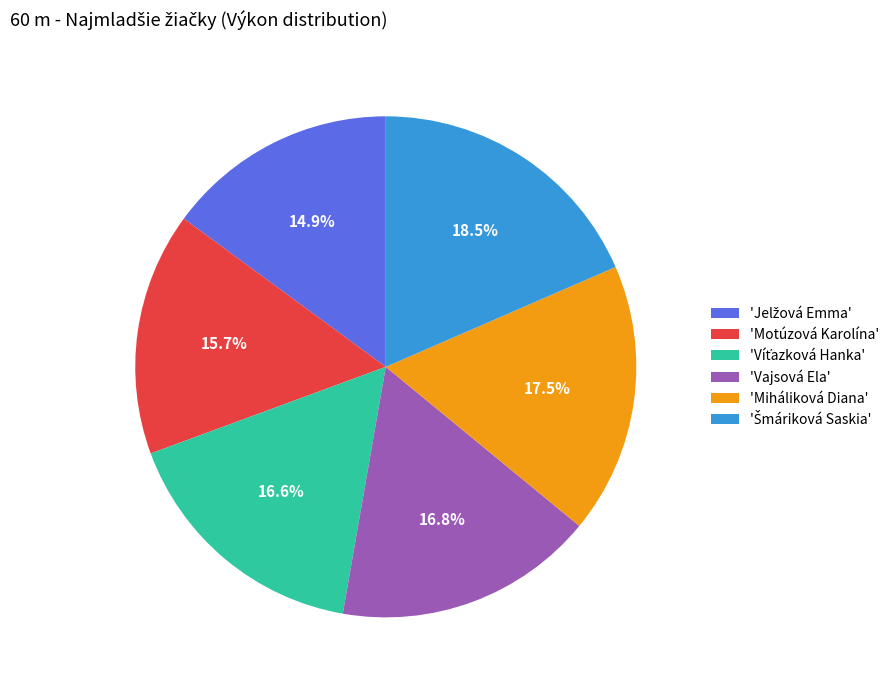

How many slices are in this pie chart?

6